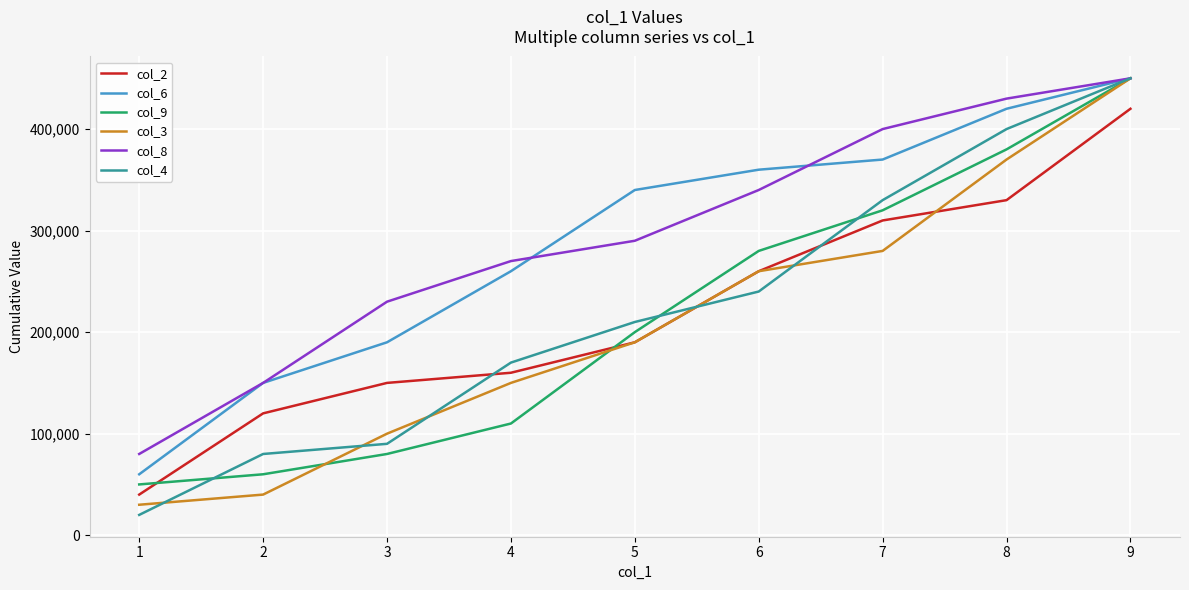

The value of col_8 at 1 is 80000. True or false?

True